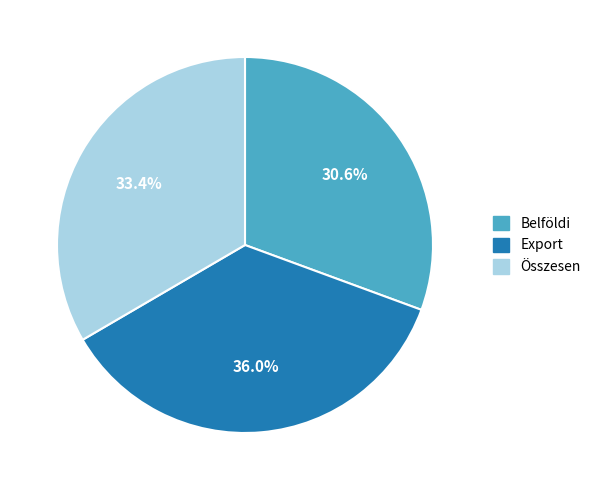

What is the total percentage of Összesen and Belföldi?

64.0%